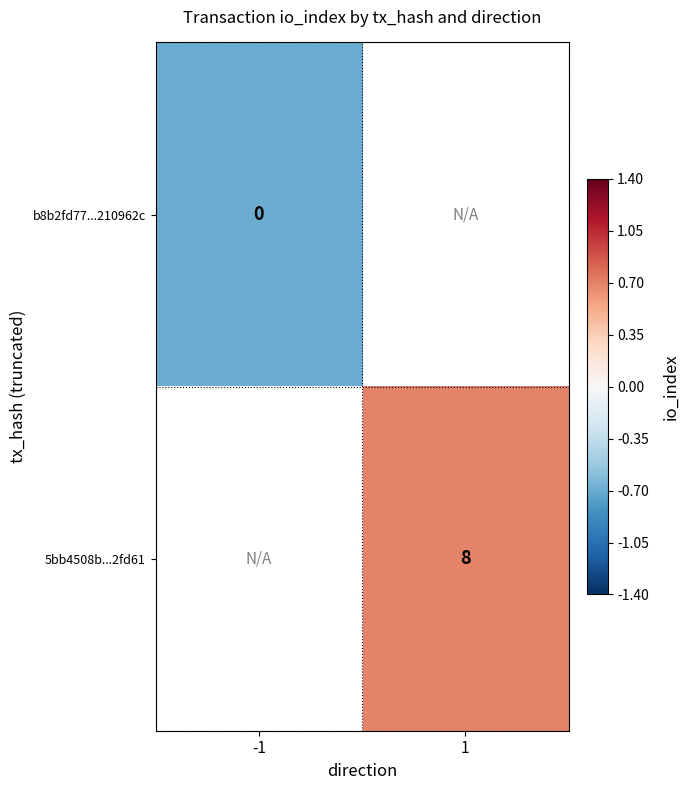

Is the value of b8b2fd77...210962c at -1 greater than the value of 5bb4508b...2fd61 at 1?

No